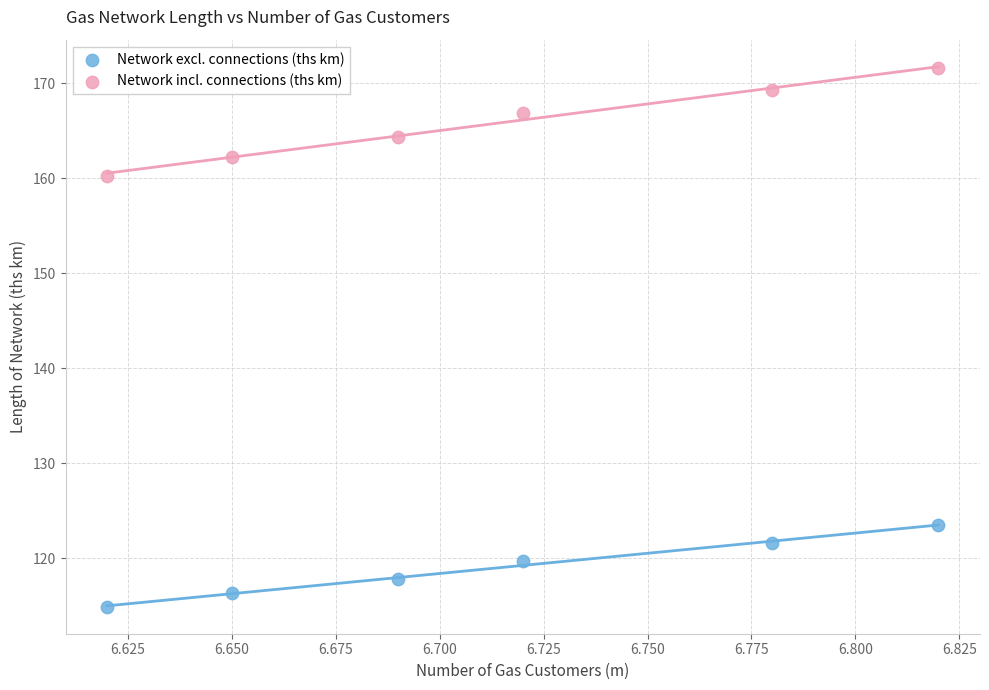

Across all series, what Y value is closest to 143?

160.3